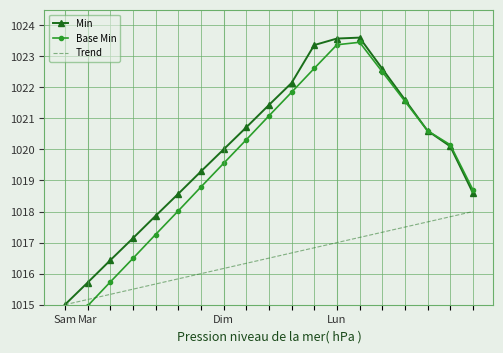

True or false: Trend and Min cross at least once.

False